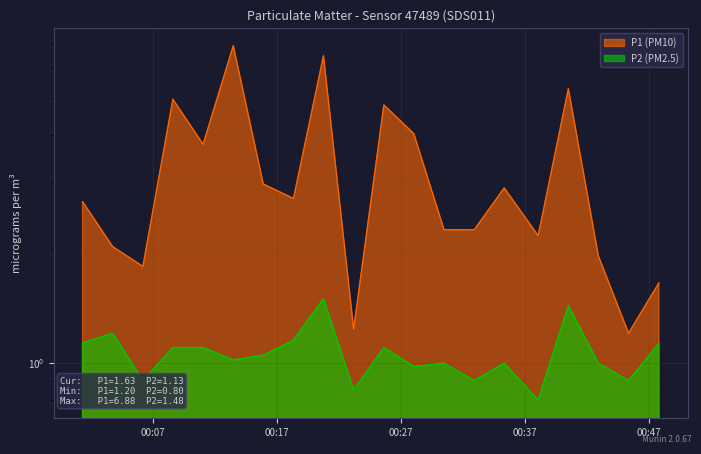

The P1 (PM10) series shows 5.7 at 00:28. True or false?

False